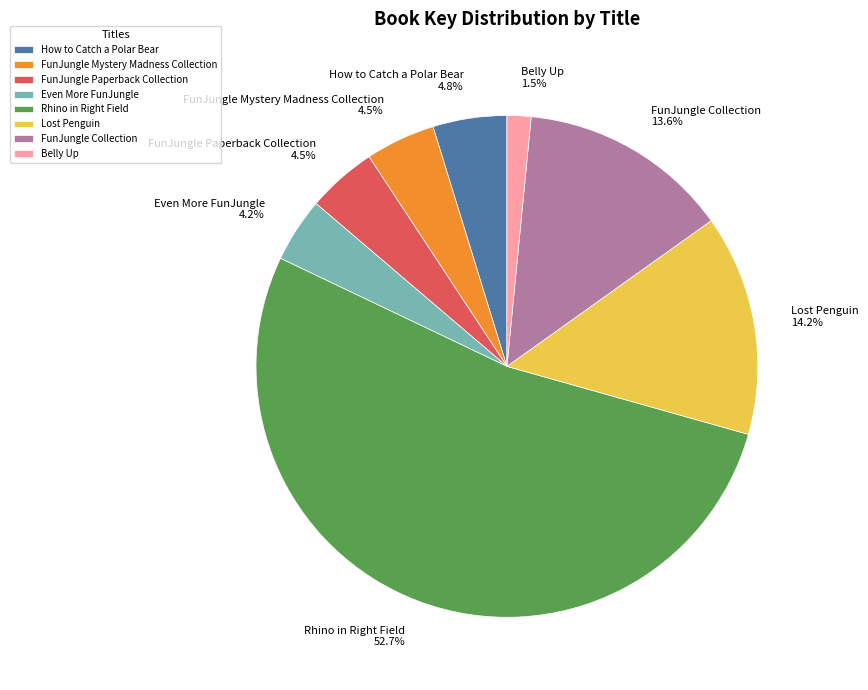

Is there a majority slice in this chart?

Yes